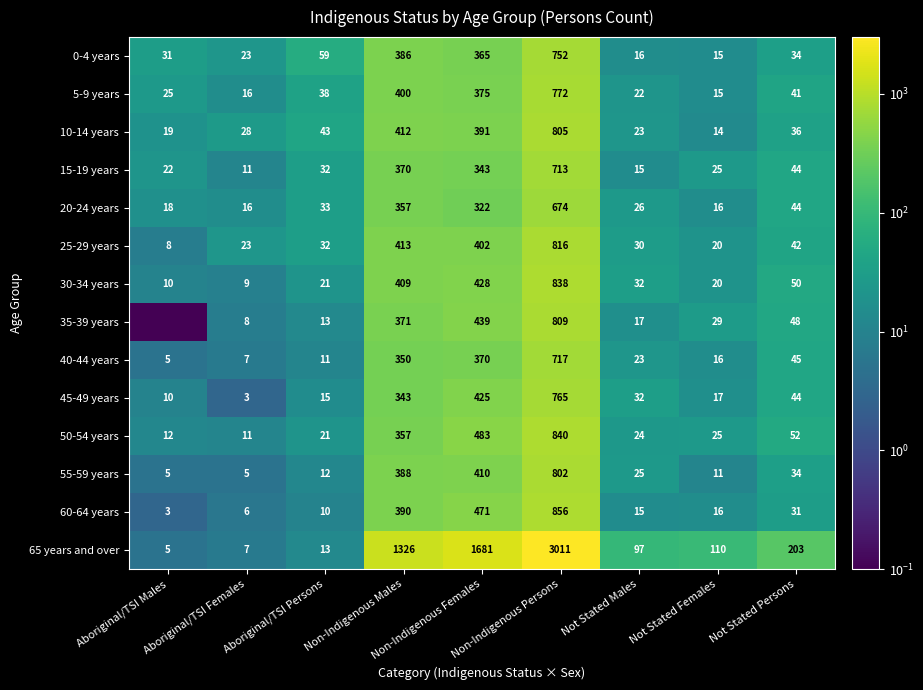

What is the difference between the maximum and minimum values in the 0-4 years series?

737.0